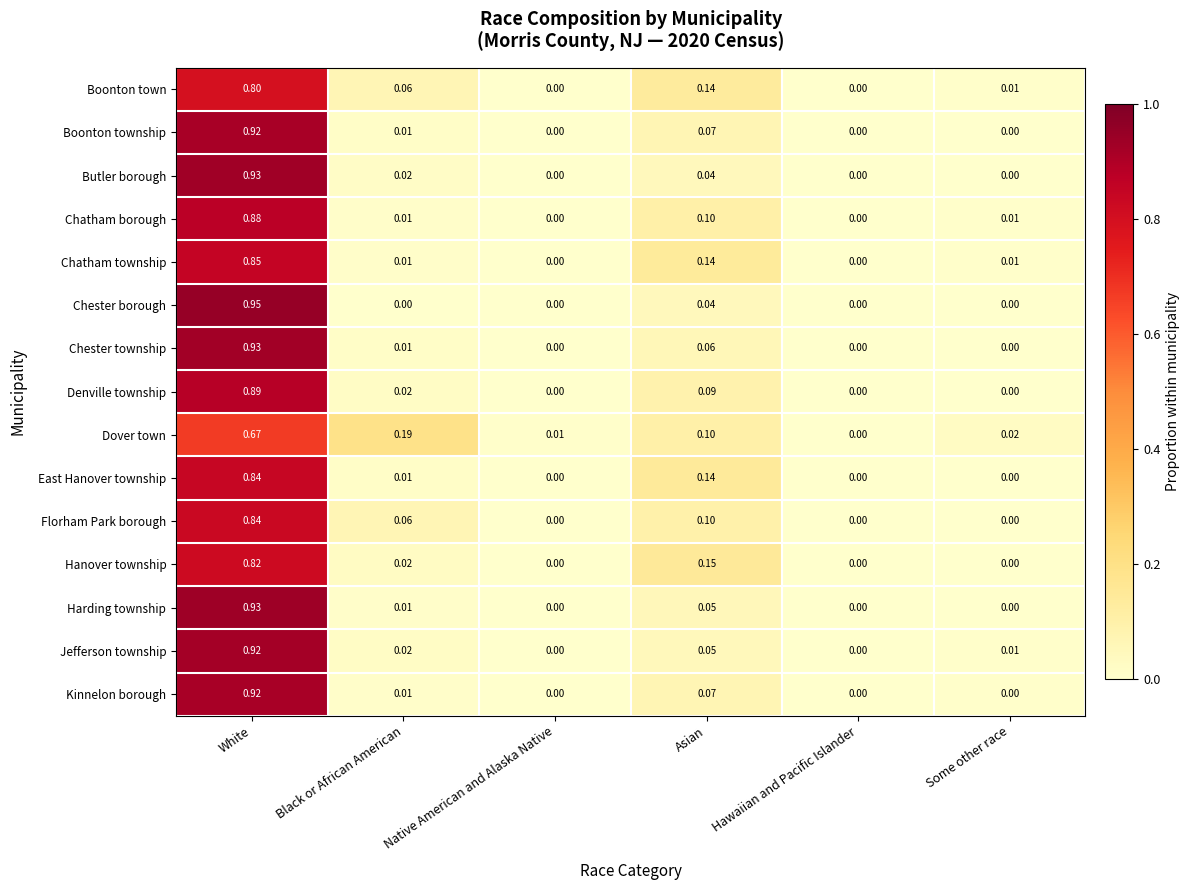

Is the value of Chester borough at Some other race greater than the value of Kinnelon borough at White?

No